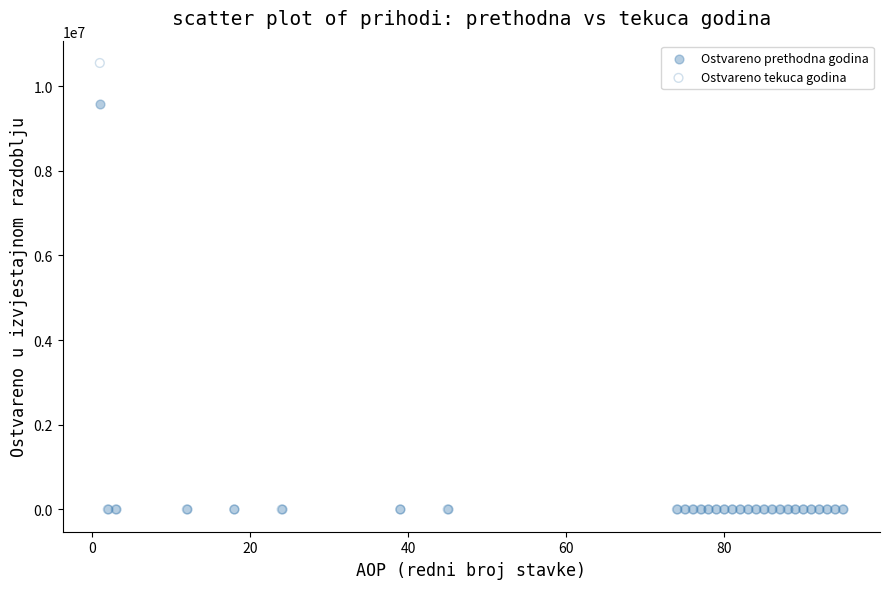

Which series has the largest Y range (max minus min)?

Ostvareno tekuca godina